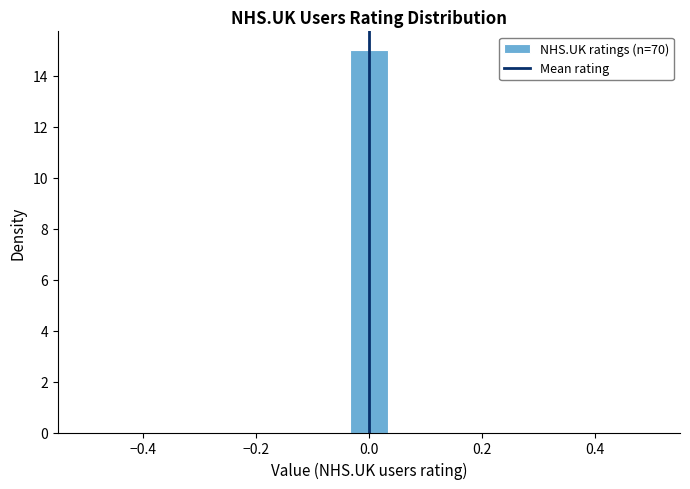

Read against the x-axis, roughly where is the centre of the tallest bar?

0.00